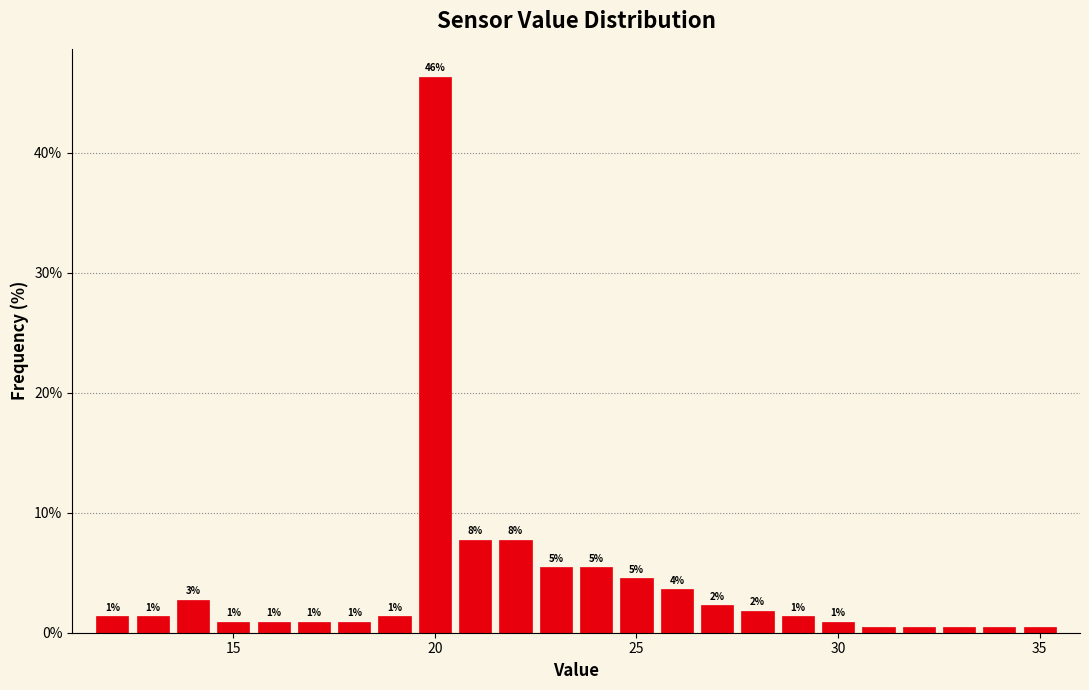

Around what value on the x-axis is the tallest bar? Give the approximate position of its centre, as read against the axis.

20.0